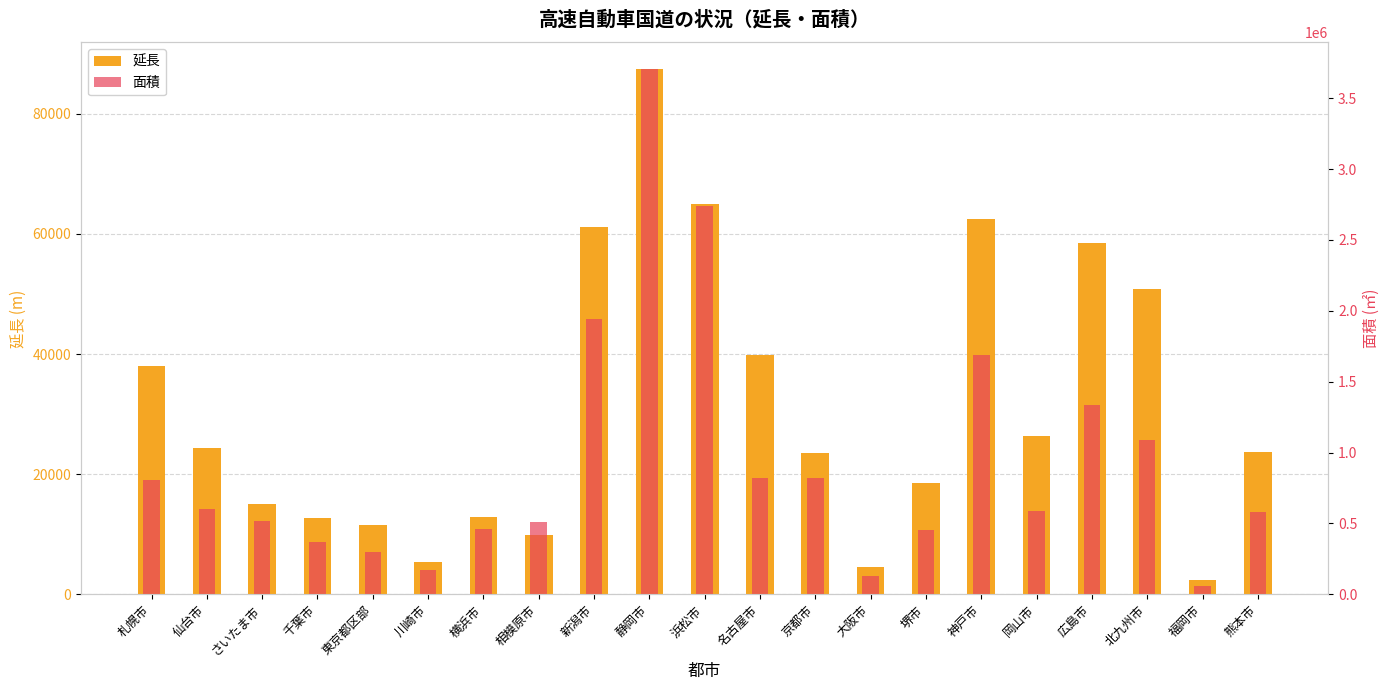

What is the smallest value displayed?

2395